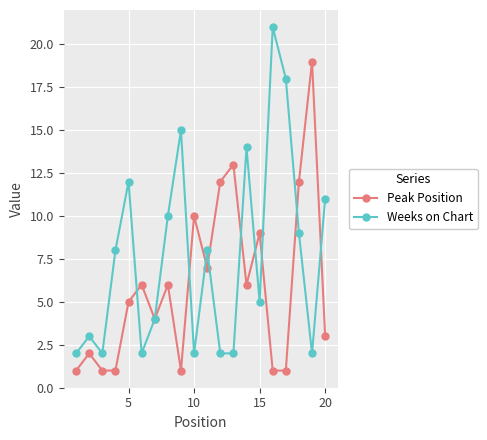

What is the average value of the Peak Position series?

6